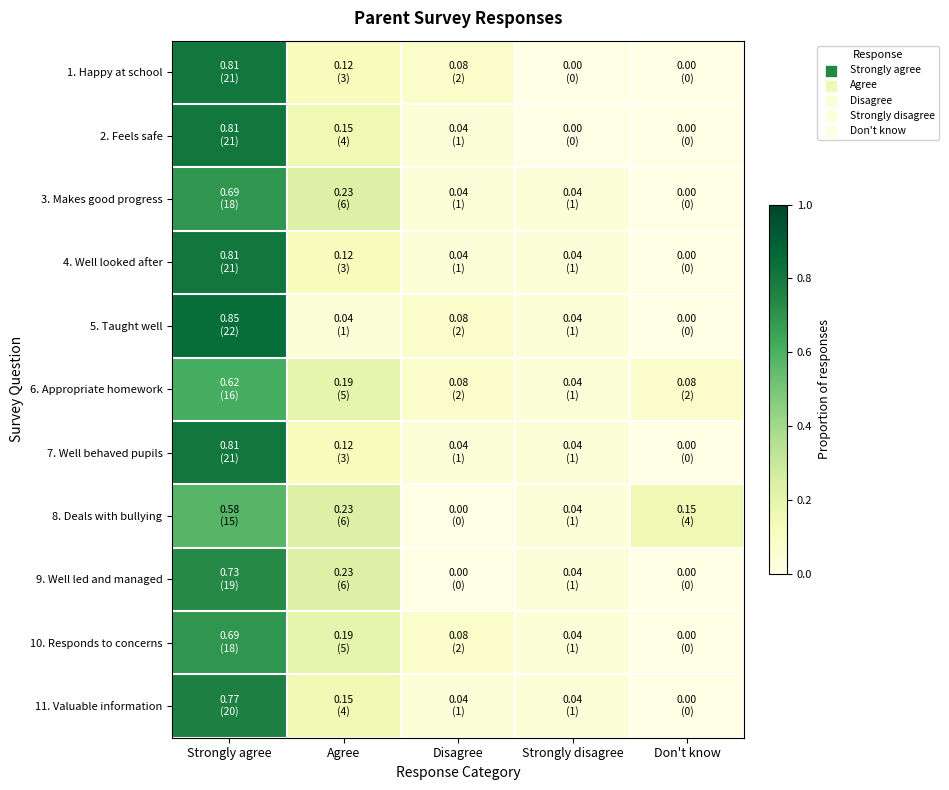

Which label corresponds to the largest value in the chart?

Strongly agree